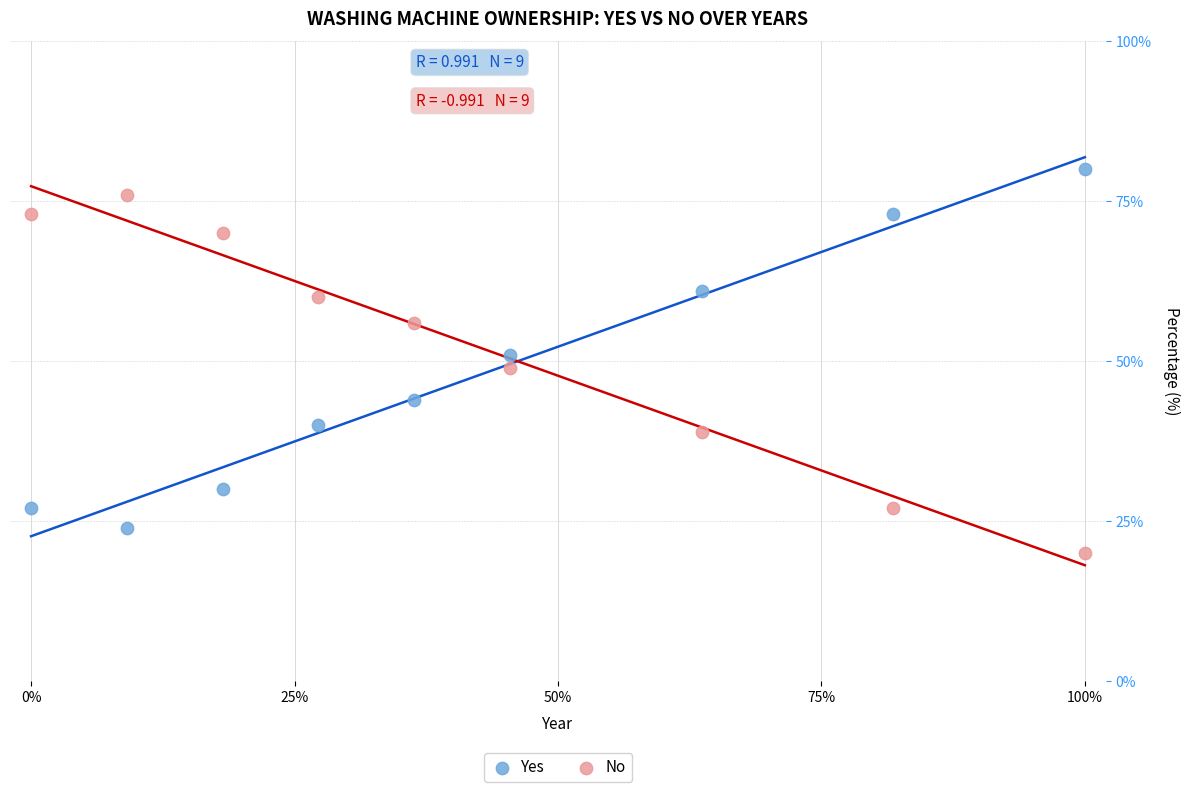

Which series reaches the minimum Y coordinate?

No